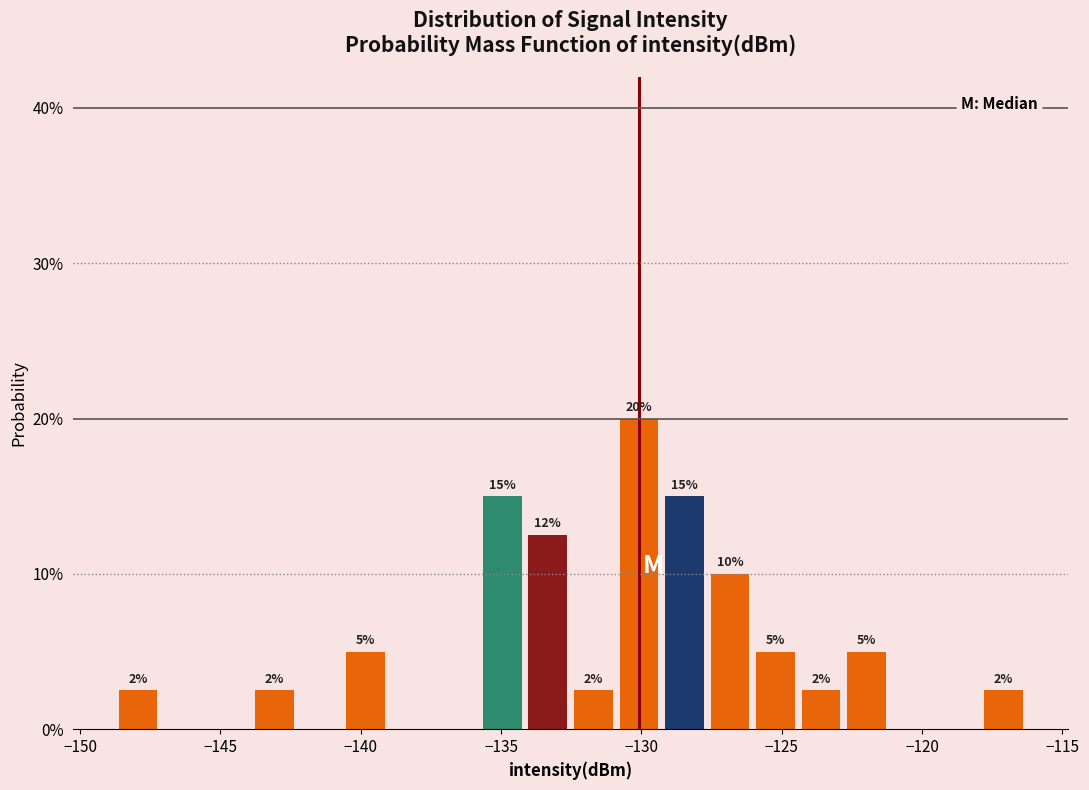

Read against the x-axis, roughly where is the centre of the tallest bar?

-130.0